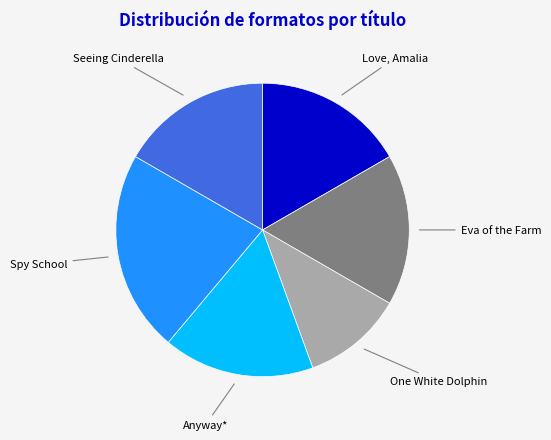

Does Spy School account for over 50% of the chart?

No